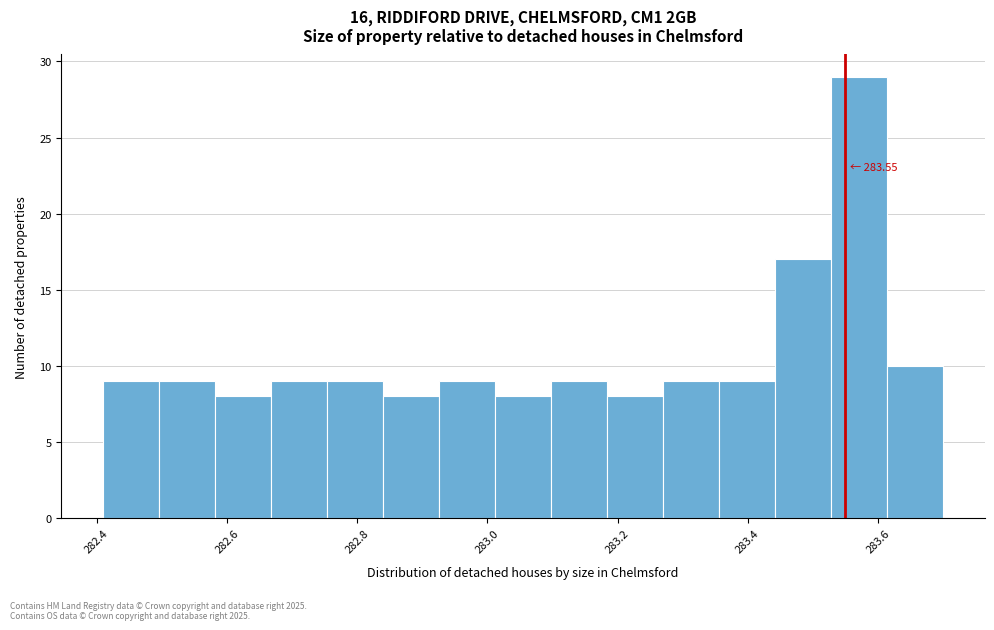

Which range on the x-axis has the tallest bar?

283.528 to 283.614